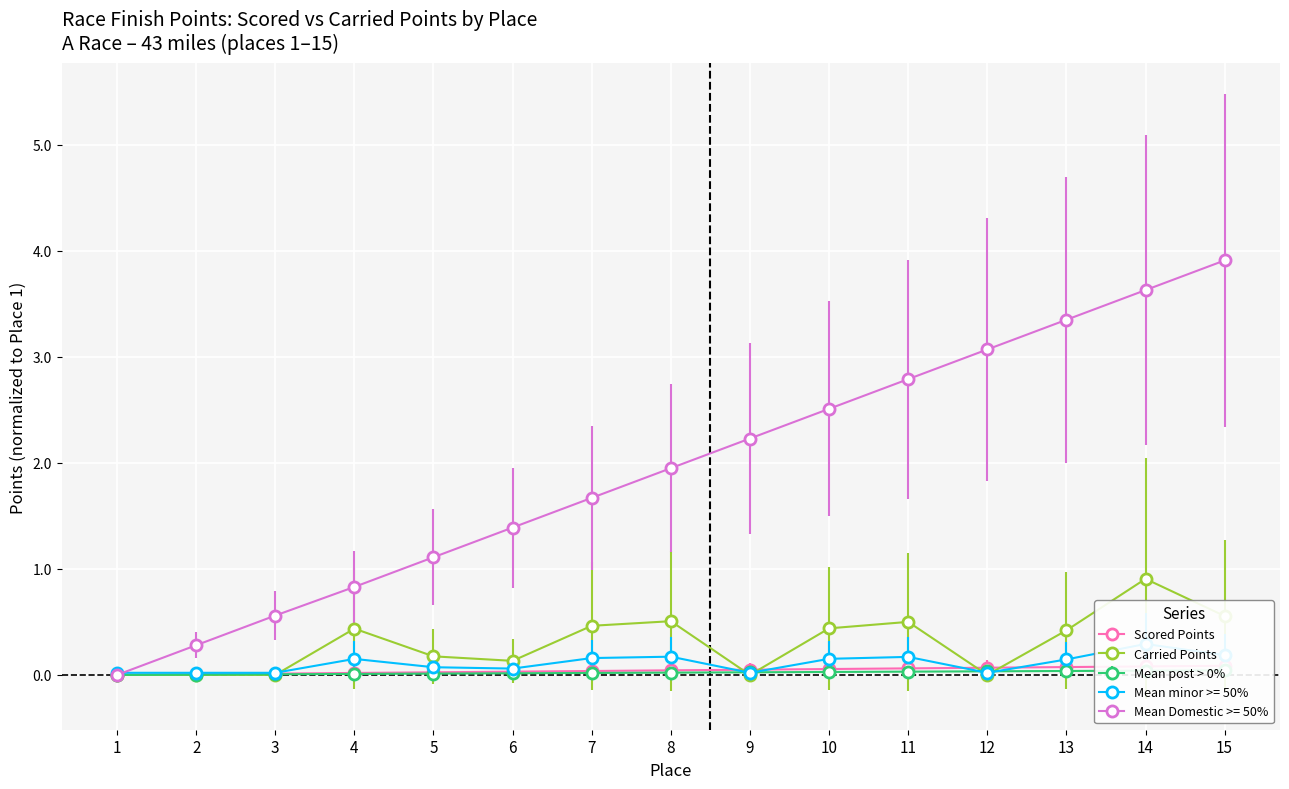

Reading left to right, extract all data points from this chart.

Scored Points: 1=0.0	2=0.0	3=0.0	4=0.0	5=0.0	6=0.0	7=0.0	8=0.0	9=0.0	10=0.1	11=0.1	12=0.1	13=0.1	14=0.1	15=0.1
Carried Points: 1=0.0	2=0.0	3=0.0	4=0.4	5=0.2	6=0.1	7=0.5	8=0.5	9=0.0	10=0.4	11=0.5	12=0.0	13=0.4	14=0.9	15=0.6
Normalized Scored: 1=0.0	2=0.0	3=0.0	4=0.0	5=0.0	6=0.0	7=0.0	8=0.0	9=0.0	10=0.0	11=0.0	12=0.0	13=0.0	14=0.0	15=0.0
Normalized Carried: 1=0.0	2=0.0	3=0.0	4=0.2	5=0.1	6=0.1	7=0.2	8=0.2	9=0.0	10=0.2	11=0.2	12=0.0	13=0.1	14=0.3	15=0.2
Delta Points: 1=0.0	2=0.3	3=0.6	4=0.8	5=1.1	6=1.4	7=1.7	8=1.9	9=2.2	10=2.5	11=2.8	12=3.1	13=3.4	14=3.6	15=3.9